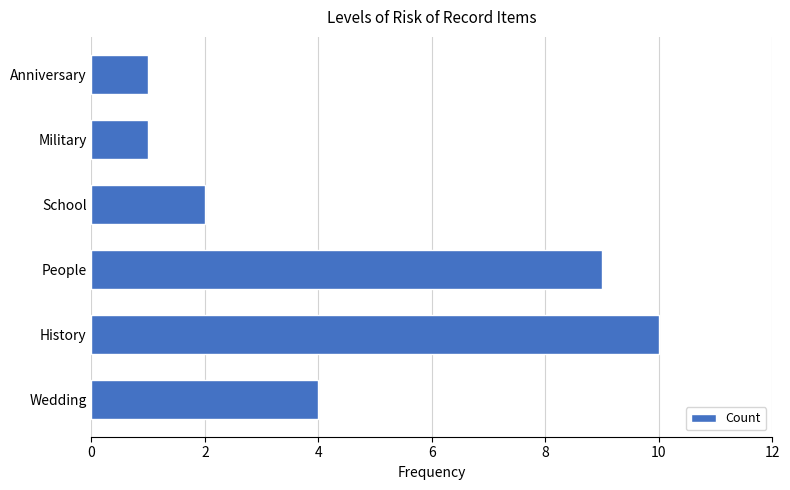

What is the sum of all values?

27